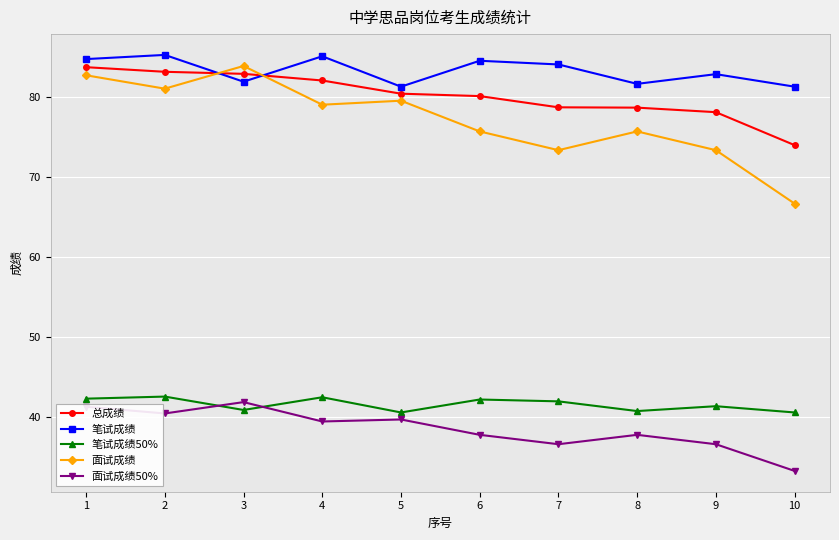

What is the value of the 笔试成绩 point at the 4th from the left?

85.0